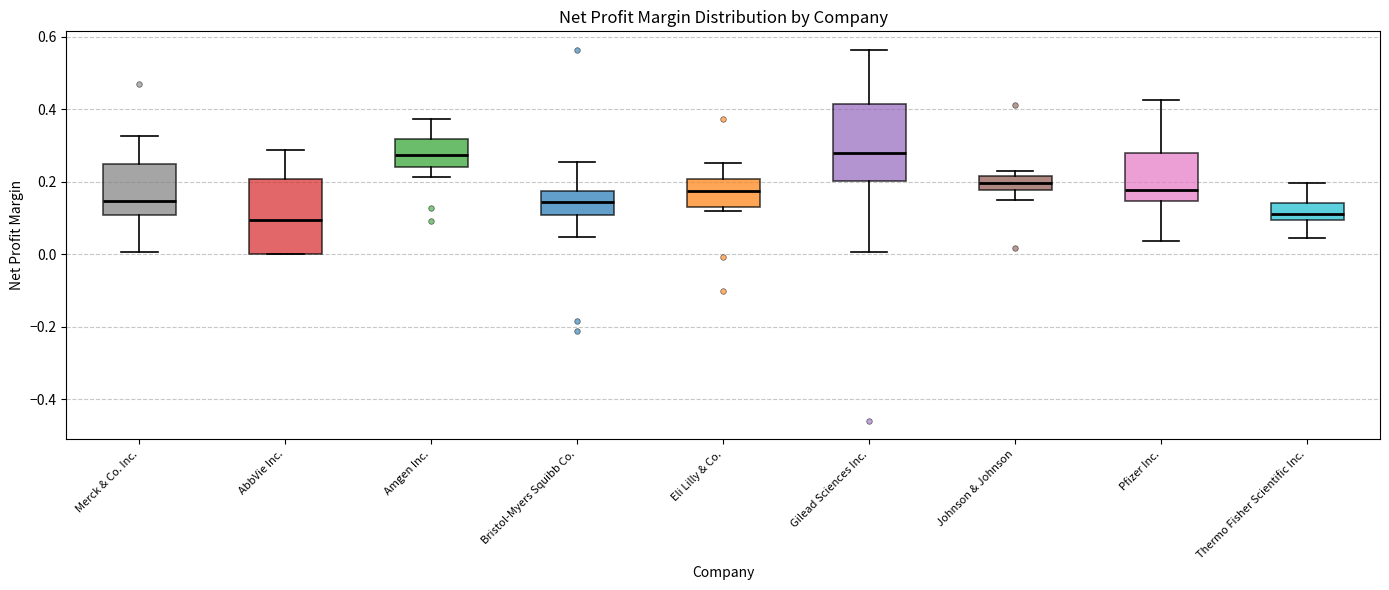

Reading left to right, read every box against the y-axis: the position of its median line, the range the box covers, and the ends of its whiskers. The values are not printed on the chart, so give them approximately, as read against the axis.

Merck & Co. Inc.: median 0.14, box 0.10 to 0.26, whiskers 0.00 to 0.32
AbbVie Inc.: median 0.10, box 0.00 to 0.20, whiskers 0.00 to 0.28
Amgen Inc.: median 0.28, box 0.24 to 0.32, whiskers 0.22 to 0.38
Bristol-Myers Squibb Co.: median 0.14, box 0.10 to 0.18, whiskers 0.04 to 0.26
Eli Lilly & Co.: median 0.18, box 0.14 to 0.20, whiskers 0.12 to 0.26
Gilead Sciences Inc.: median 0.28, box 0.20 to 0.42, whiskers 0.00 to 0.56
Johnson & Johnson: median 0.20, box 0.18 to 0.22, whiskers 0.14 to 0.24
Pfizer Inc.: median 0.18, box 0.14 to 0.28, whiskers 0.04 to 0.42
Thermo Fisher Scientific Inc.: median 0.12, box 0.10 to 0.14, whiskers 0.04 to 0.20